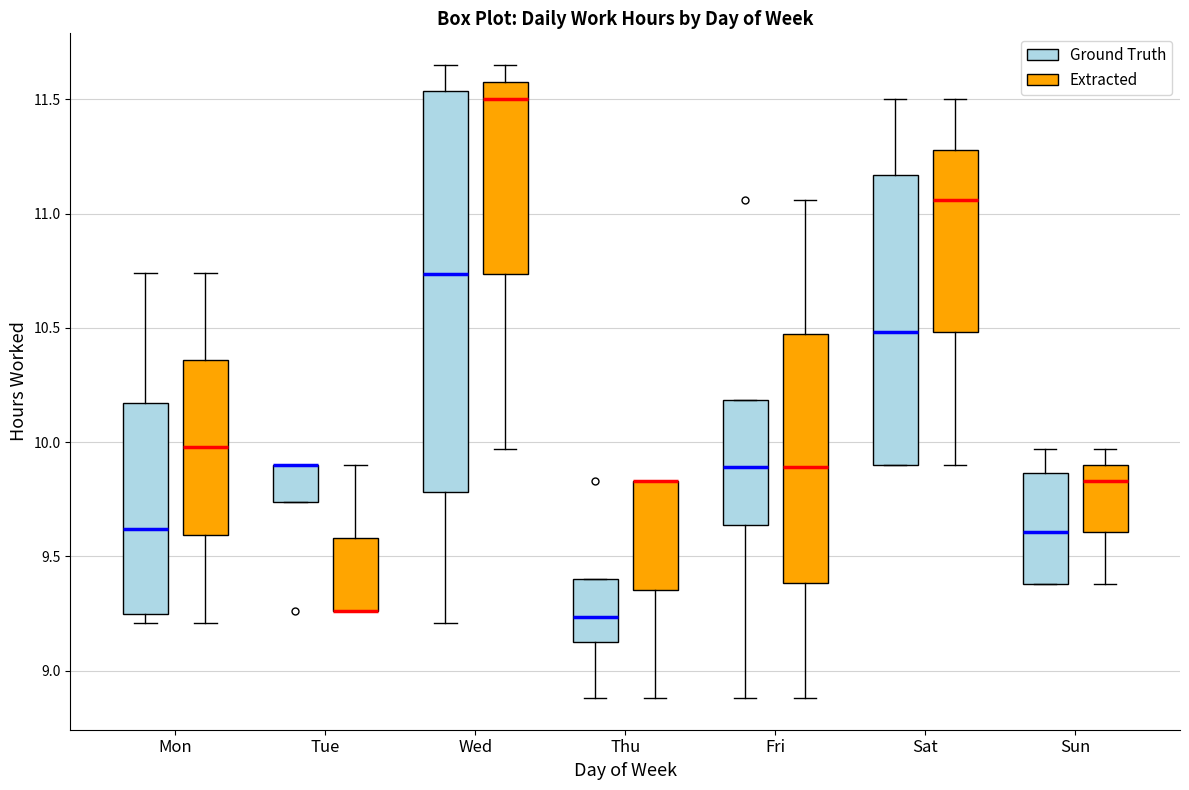

Comparing the boxes themselves (not the whiskers), which one is the tallest?

Wed (Ground Truth)